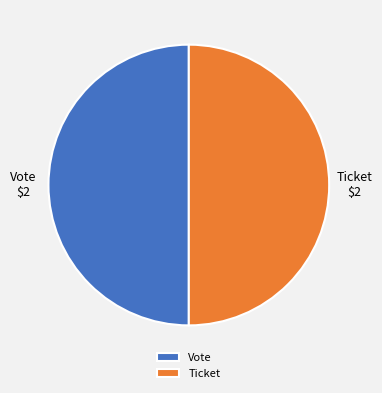

Approximately how many times larger is the value at Vote compared to Ticket?

1.0